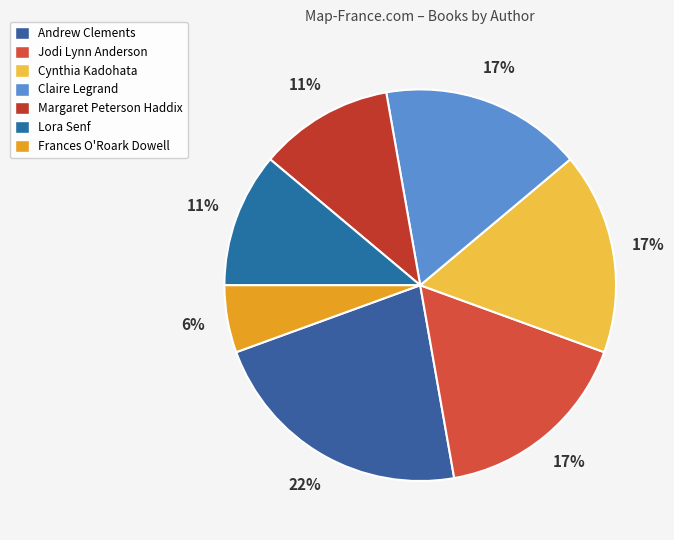

To the nearest percent, what portion does Frances O'Roark Dowell represent?

6%